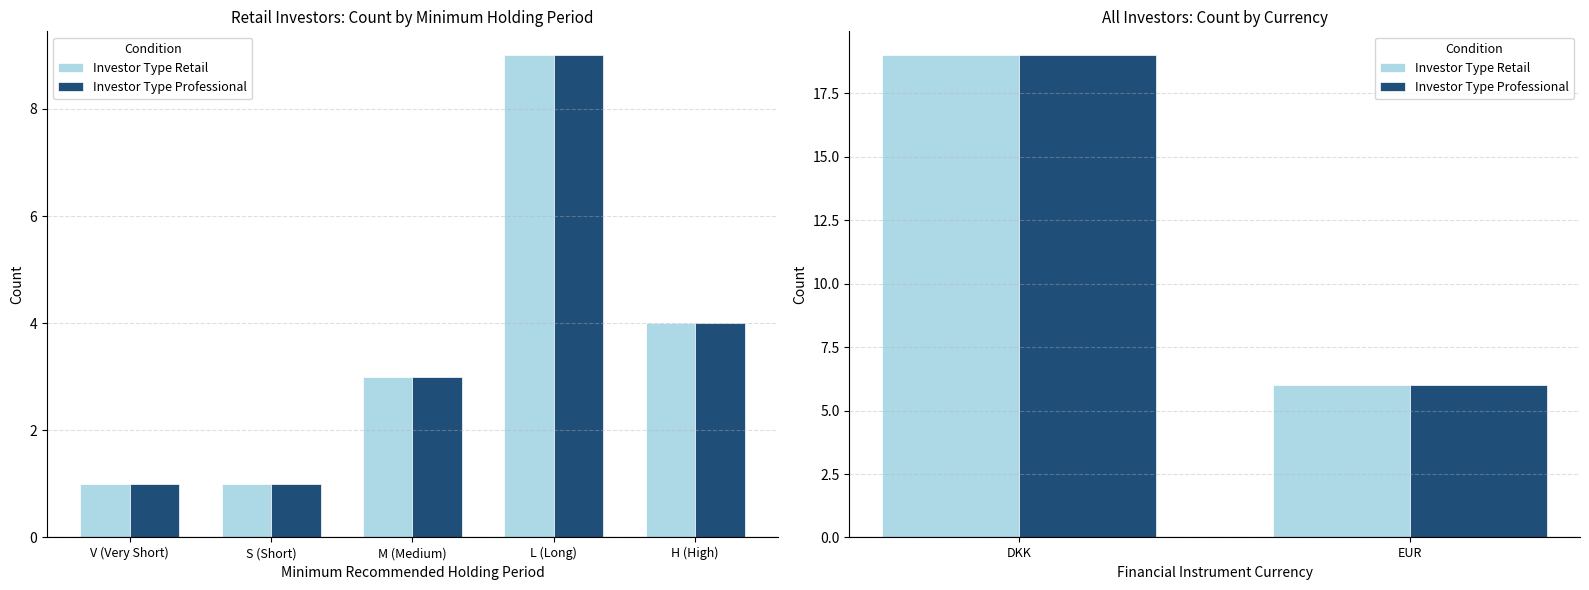

Which label corresponds to the smallest value in the chart?

EUR